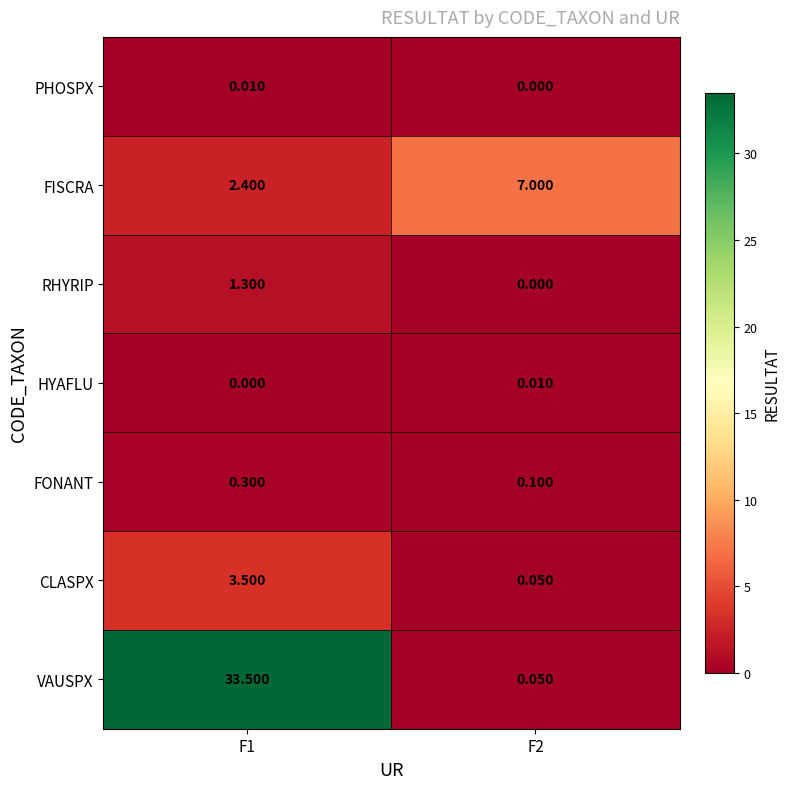

How many values in the PHOSPX series exceed 0?

1